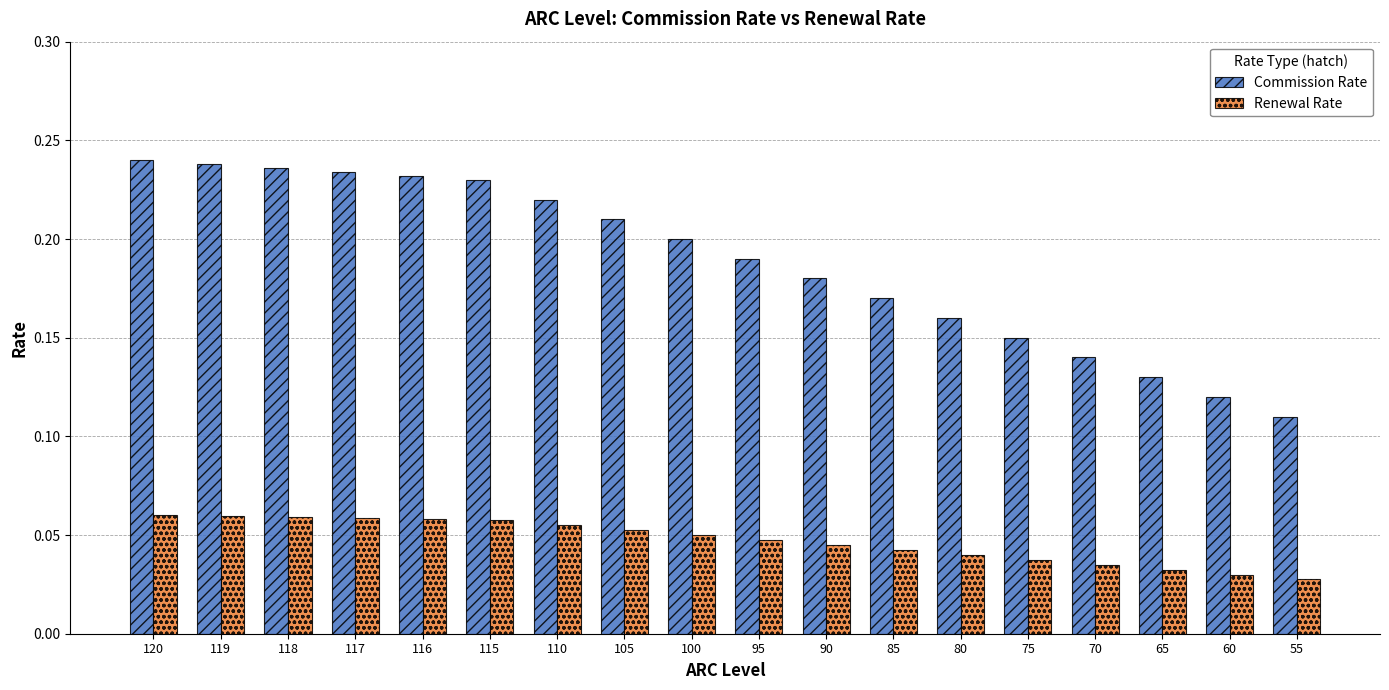

What is the sum of all Commission Rate values?

3.4